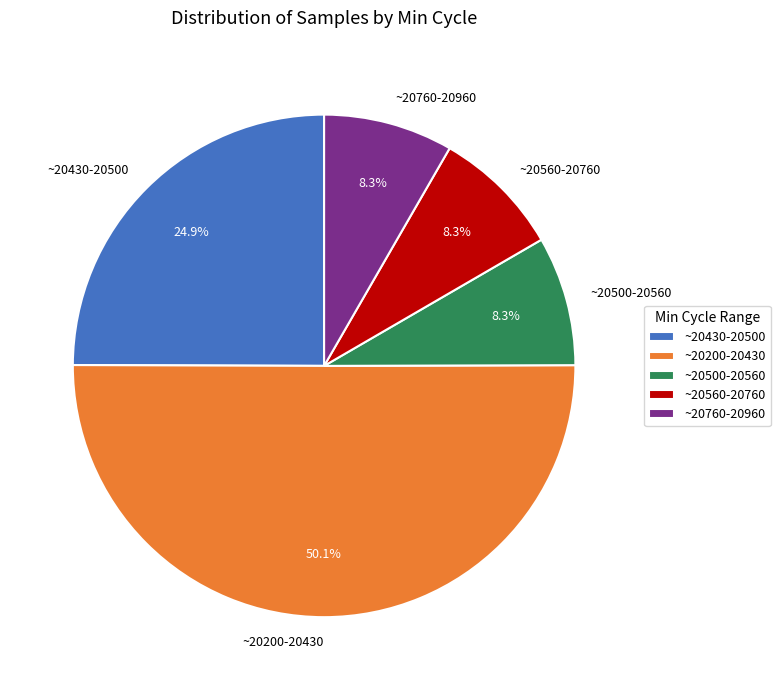

What is the majority slice?

~20200-20430